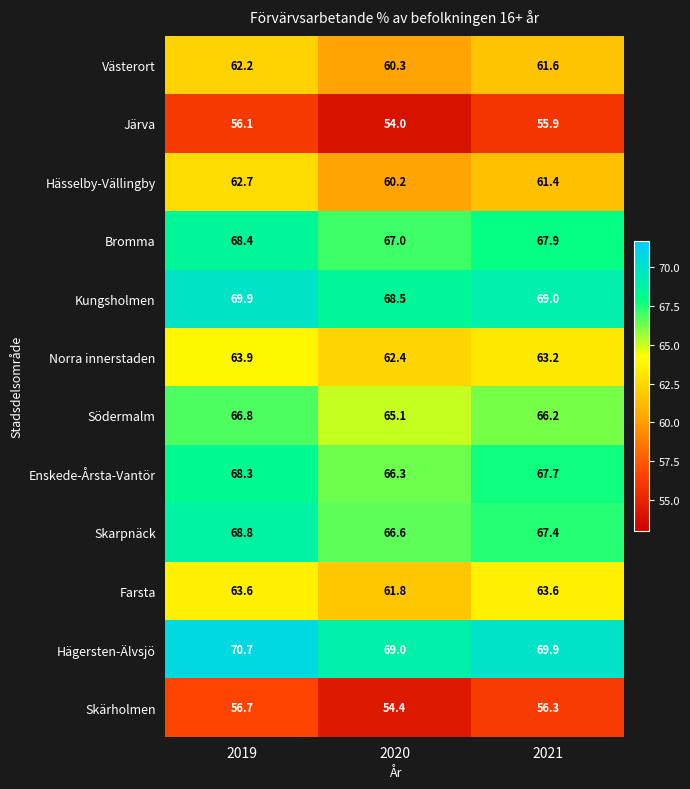

At which category is the sum across all series the highest?

2019